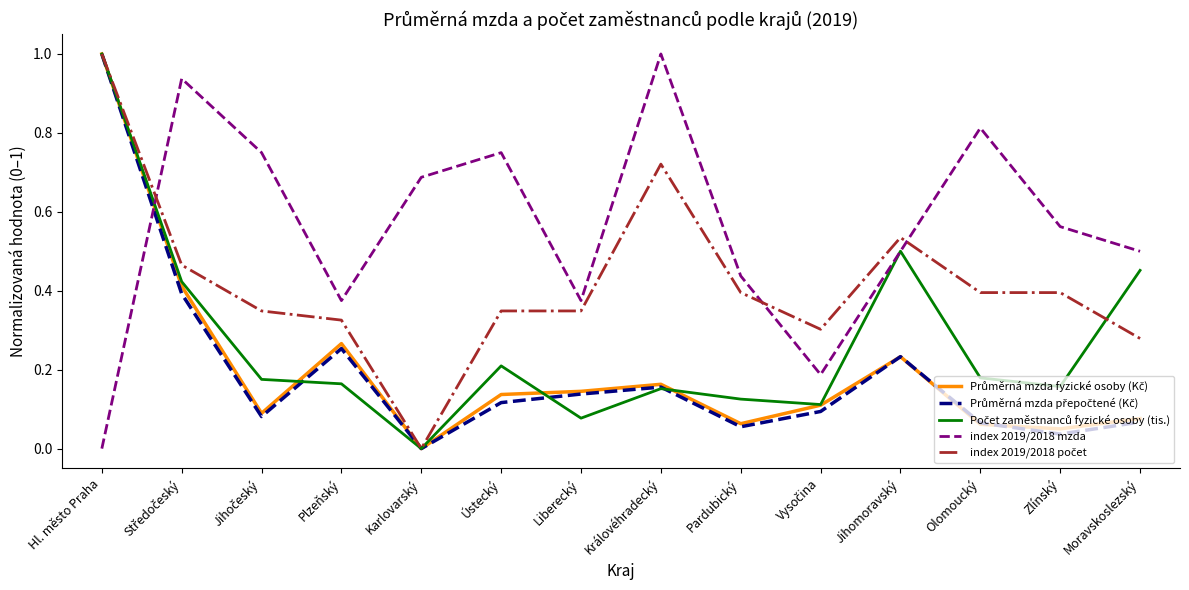

What position from the right is Karlovarský?

10